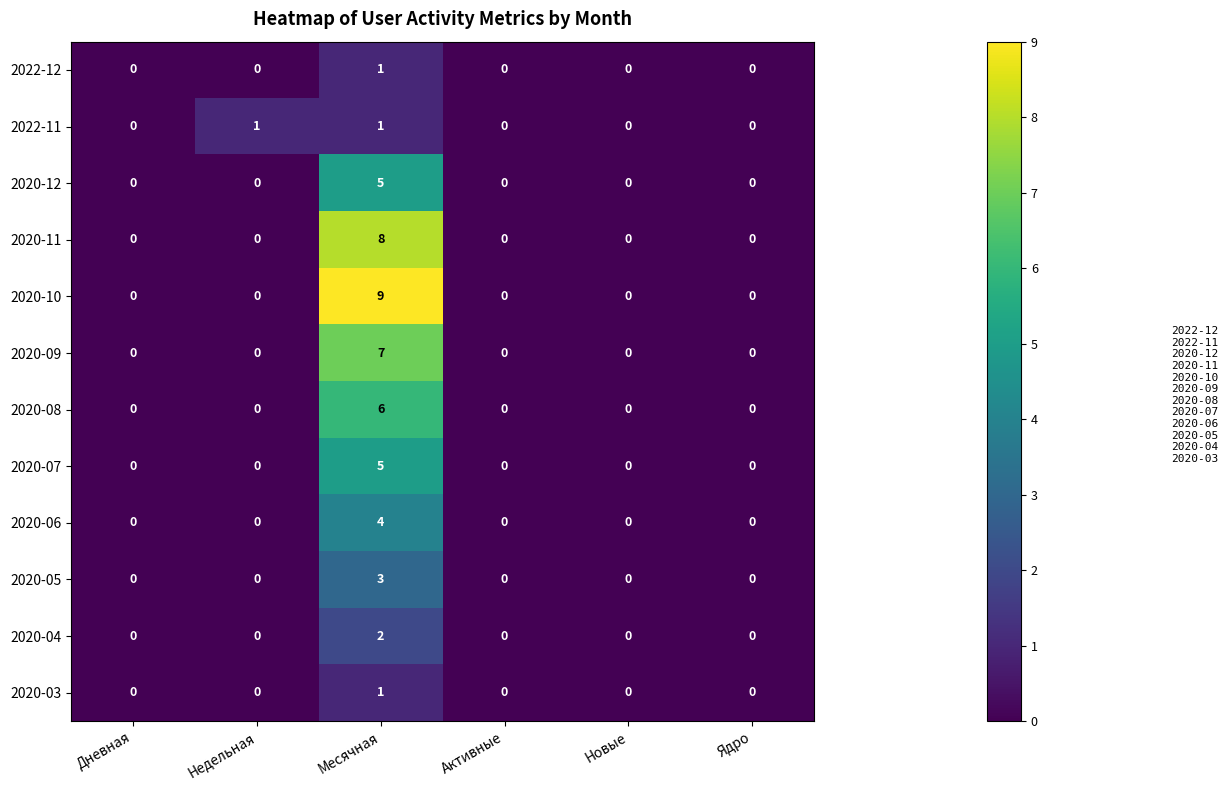

What is the difference between the maximum and second lowest values in the 2020-05 series?

3